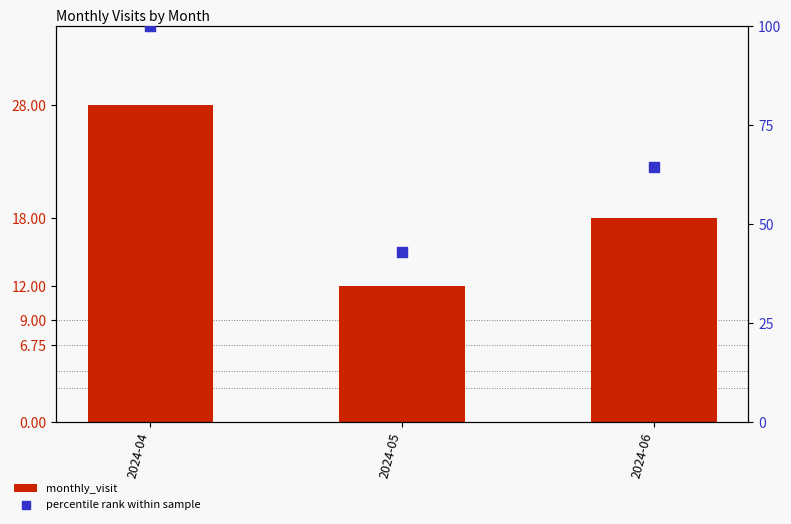

At which category is the sum across all series the highest?

2024-04